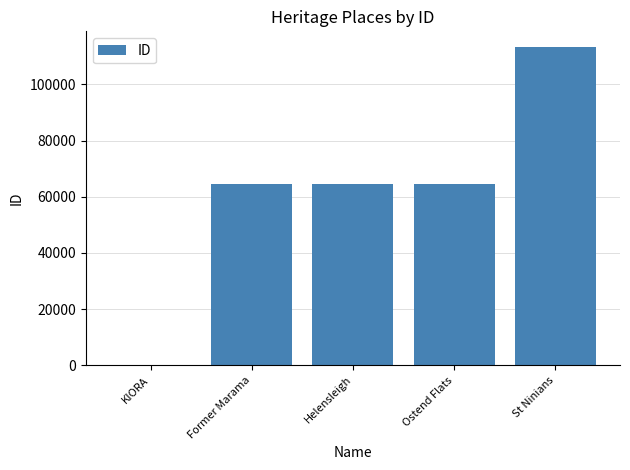

True or false: the data shows 88581 at Former Marama.

False